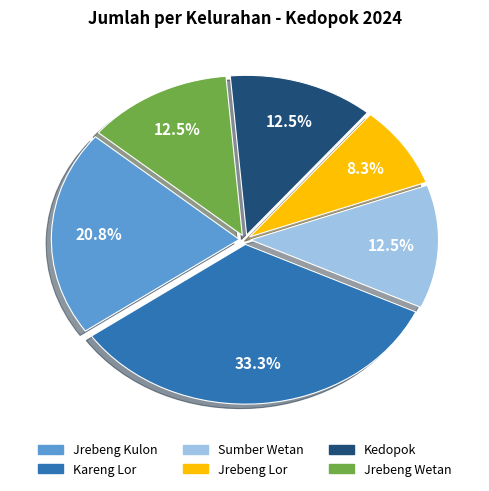

Between Jrebeng Kulon and Jrebeng Lor, which is larger?

Jrebeng Kulon